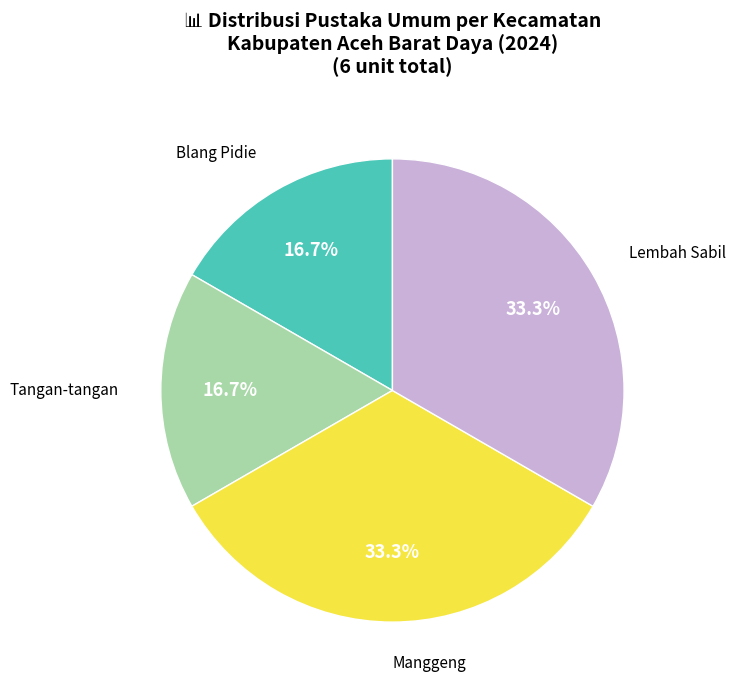

Does Lembah Sabil account for over 50% of the chart?

No